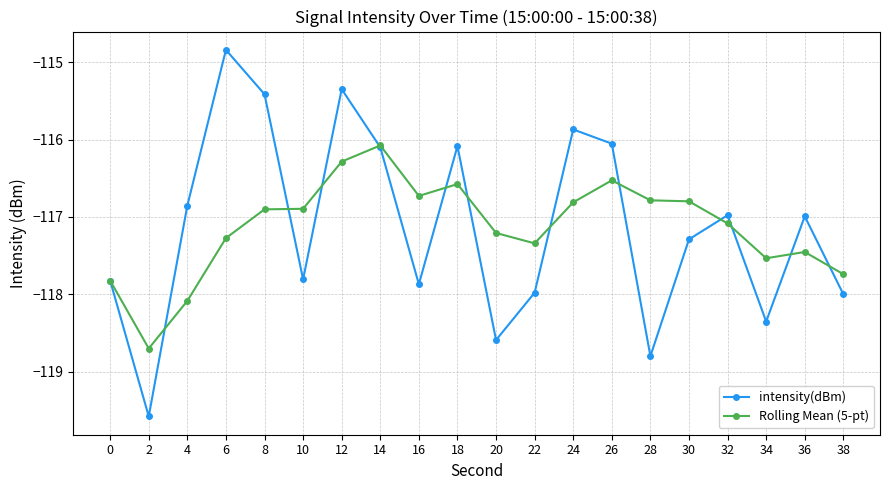

Is this an area chart (filled region under the line)?

No